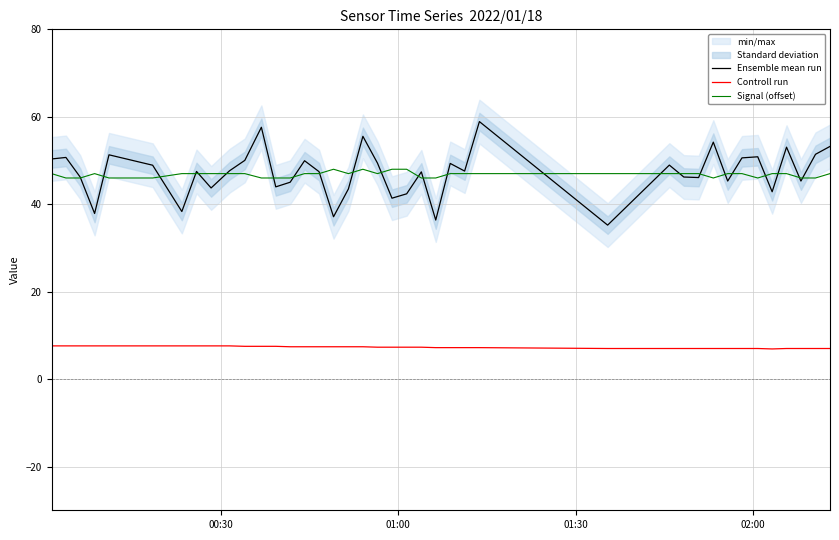

How many lines are shown in the chart?

3